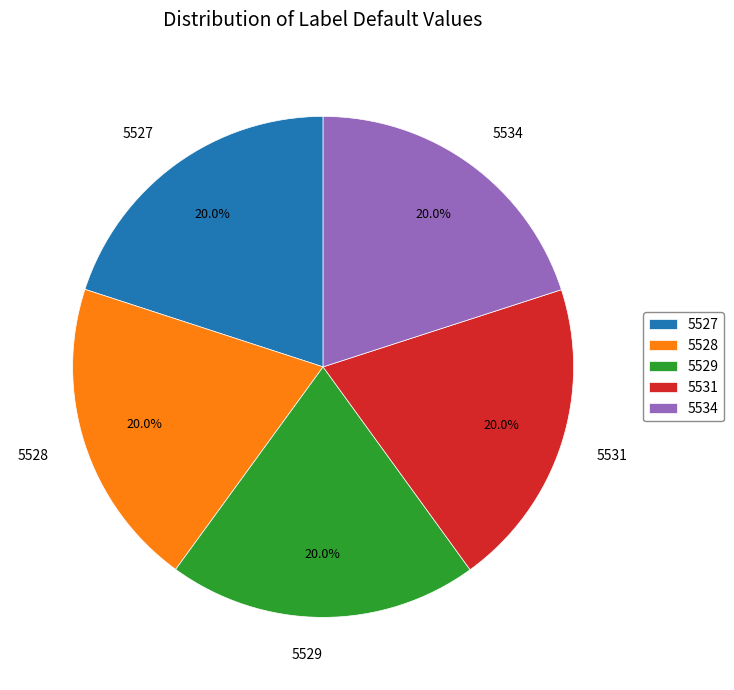

What is the total percentage of 5529 and 5534?

40.0%